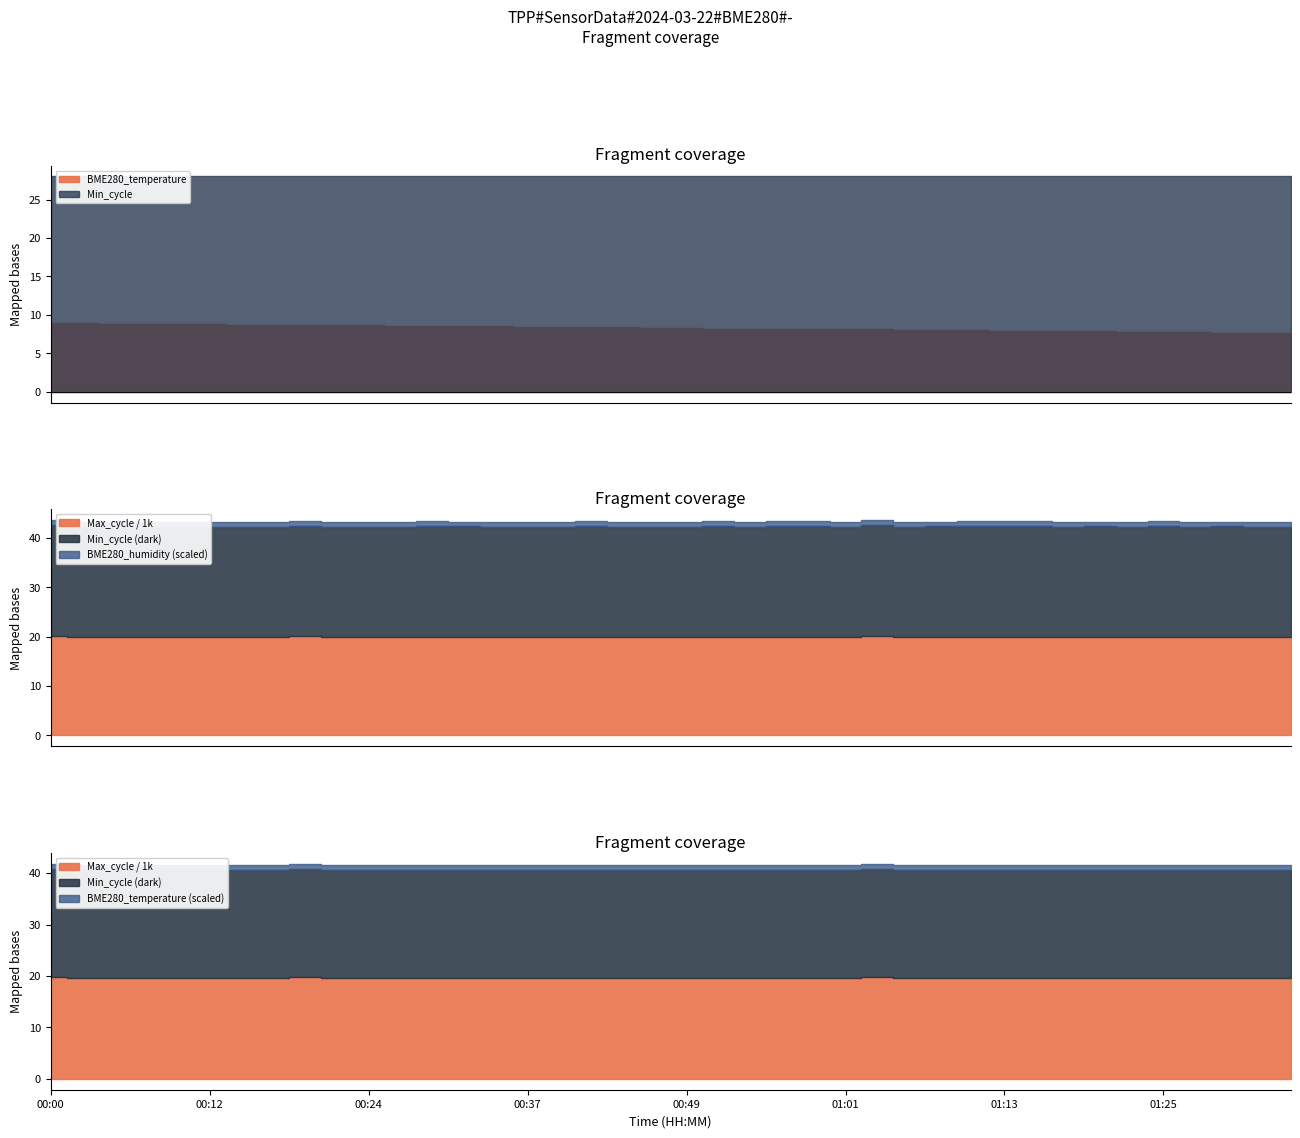

True or false: Min_cycle and BME280_temperature intersect in this chart.

False